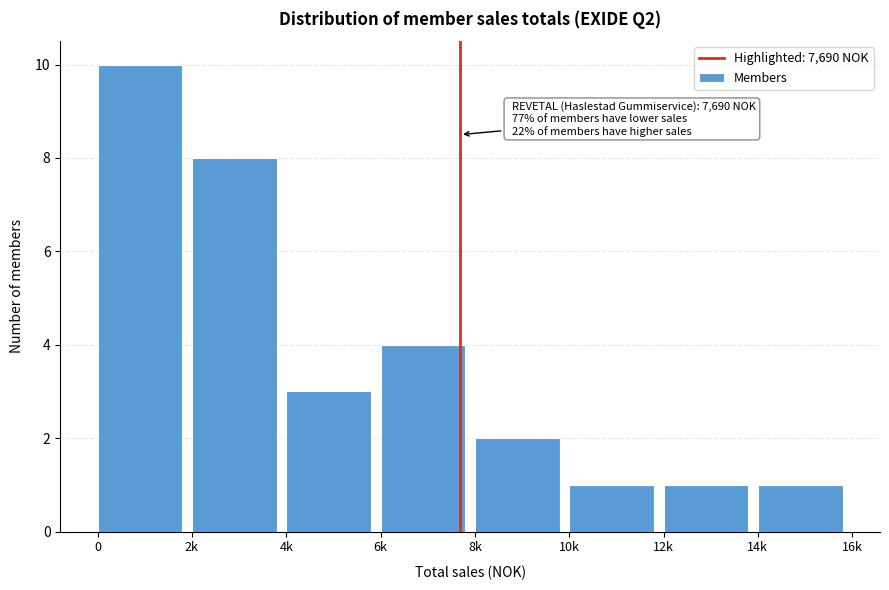

Reading left to right, list all the values displayed in this chart.

0=10	2k=8	4k=3	6k=4	8k=2	10k=1	12k=1	14k=1